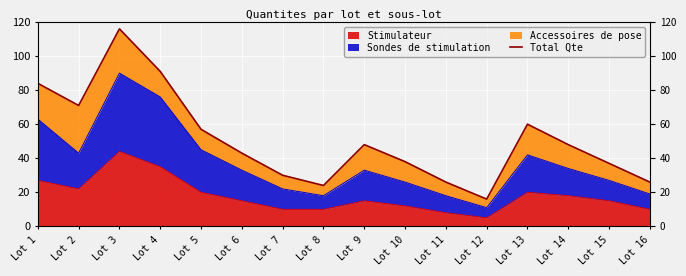

What is the greatest value displayed?

116